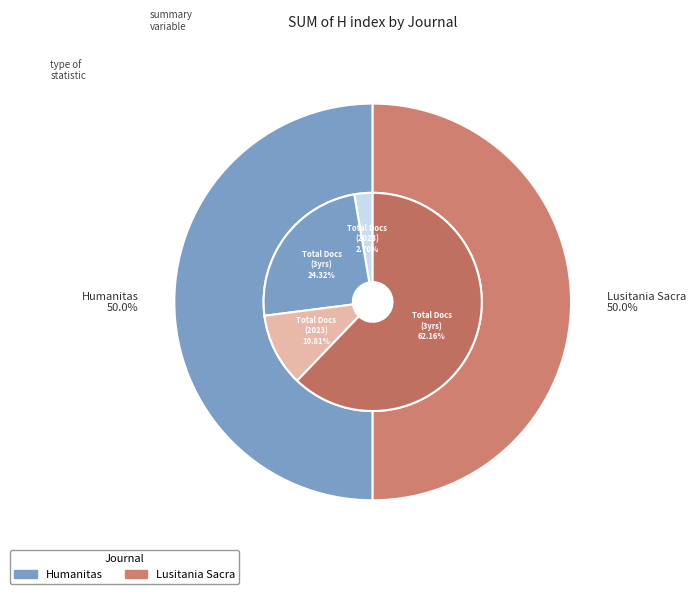

What percentage is the Lusitania Sacra slice, to the nearest percent?

50%